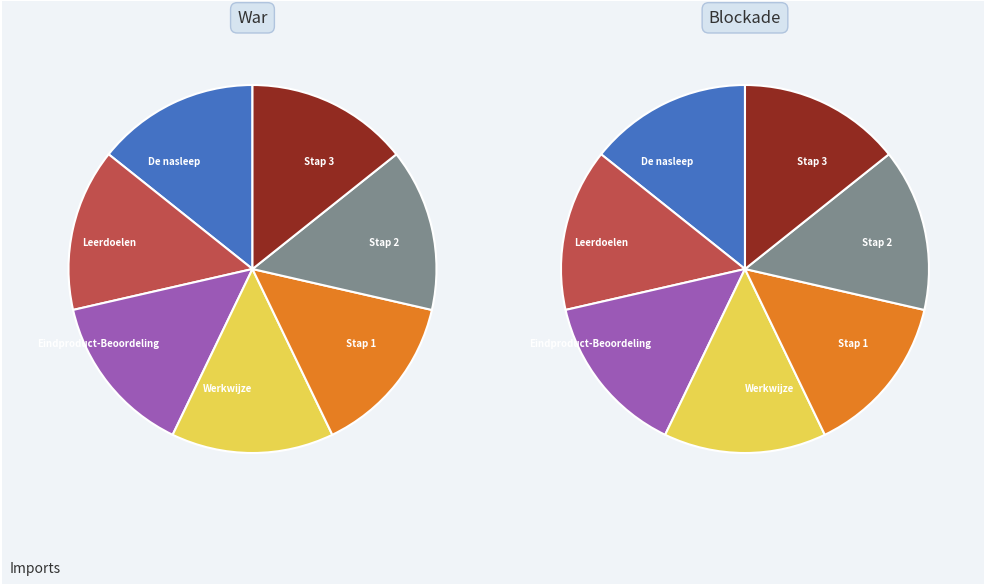

Does any single category account for the majority?

No